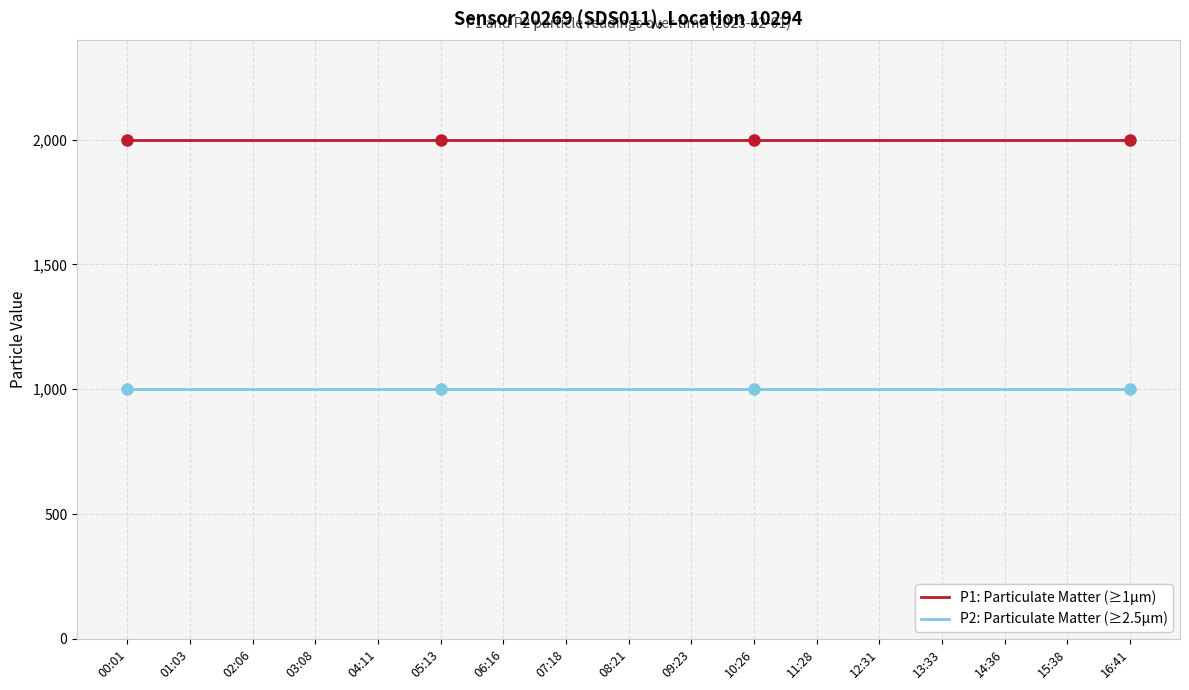

Reading left to right, extract all data points from this chart.

P1: Particulate Matter (≥1µm): 1999.9	1999.9	1999.9	1999.9	1999.9	1999.9	1999.9	1999.9	1999.9	1999.9	1999.9	1999.9	1999.9	1999.9	1999.9	1999.9	1999.9
P2: Particulate Matter (≥2.5µm): 999.9	999.9	999.9	999.9	999.9	999.9	999.9	999.9	999.9	999.9	999.9	999.9	999.9	999.9	999.9	999.9	999.9